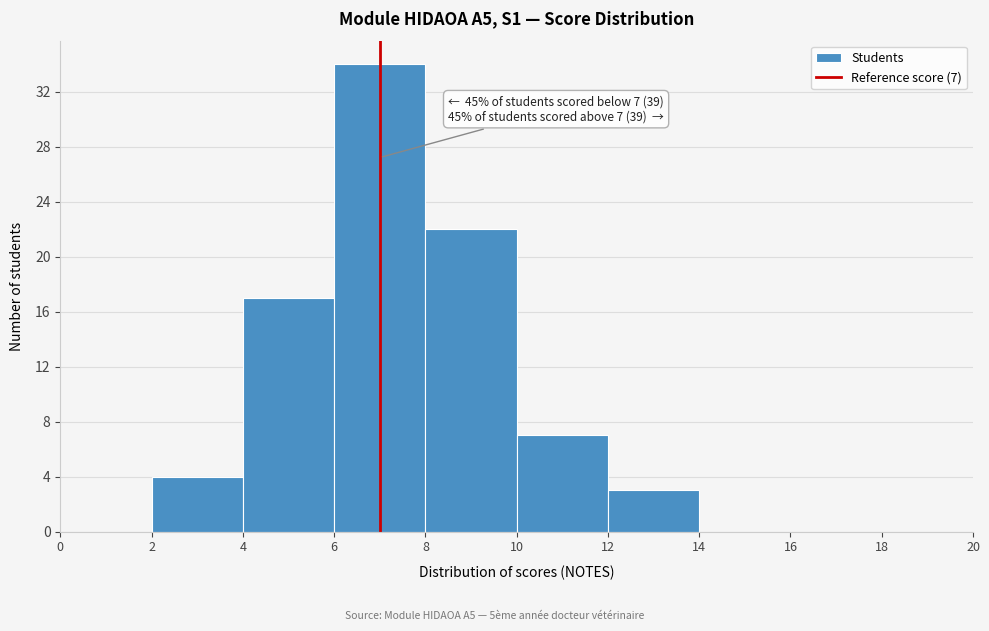

Which range on the x-axis has the tallest bar?

6 to 8